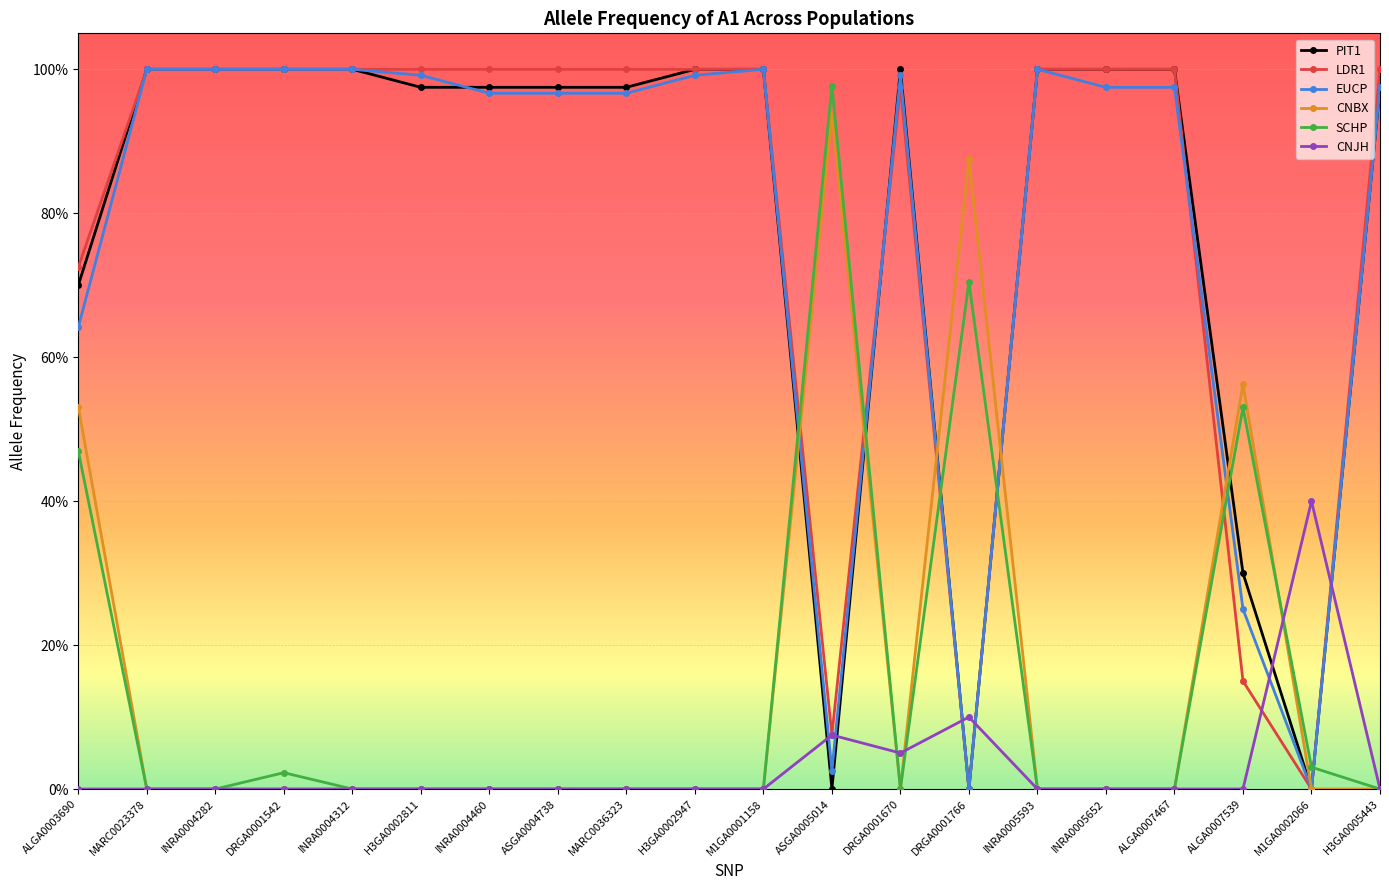

Is the value of SCHP at ALGA0007539 greater than the value of EUCP at INRA0004282?

No